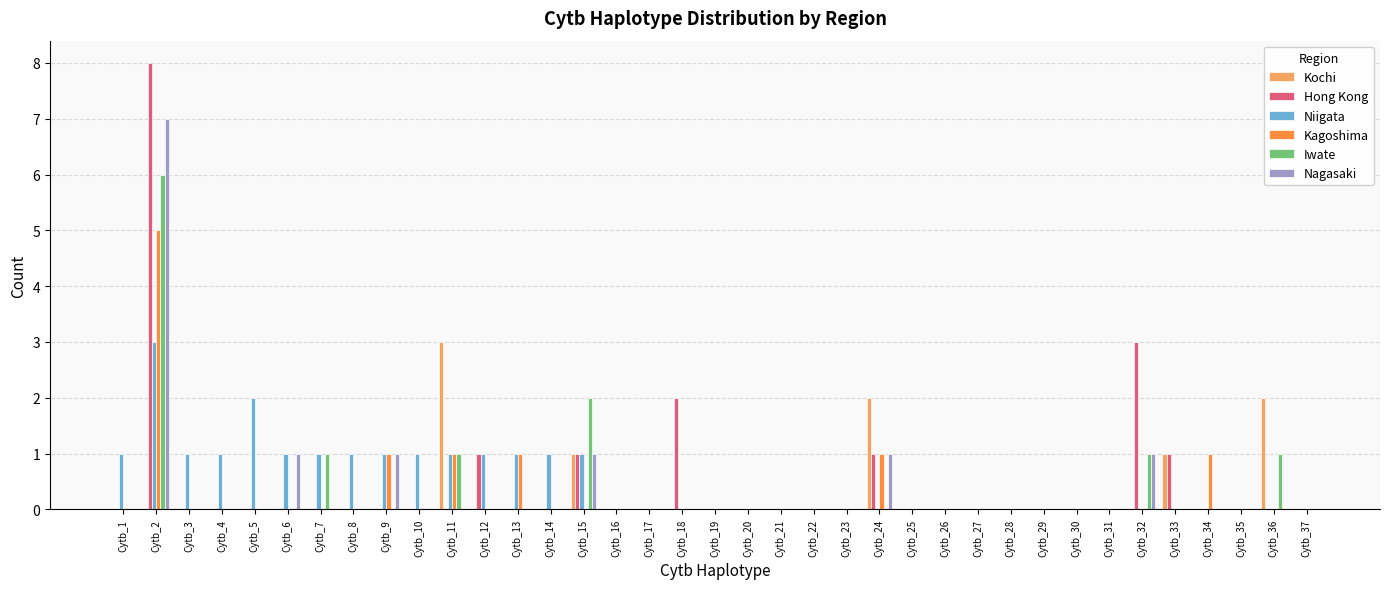

What is the difference between the Niigata values at Cytb_19 and Cytb_9?

1